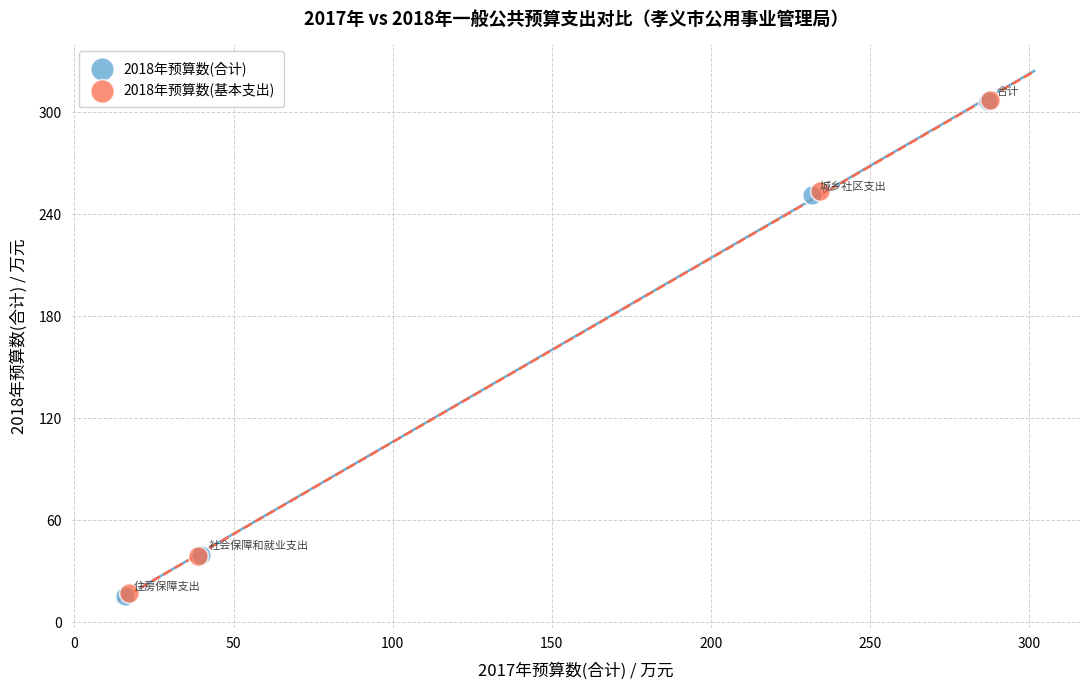

Which series has the widest spread of Y values?

2018年预算数(合计)